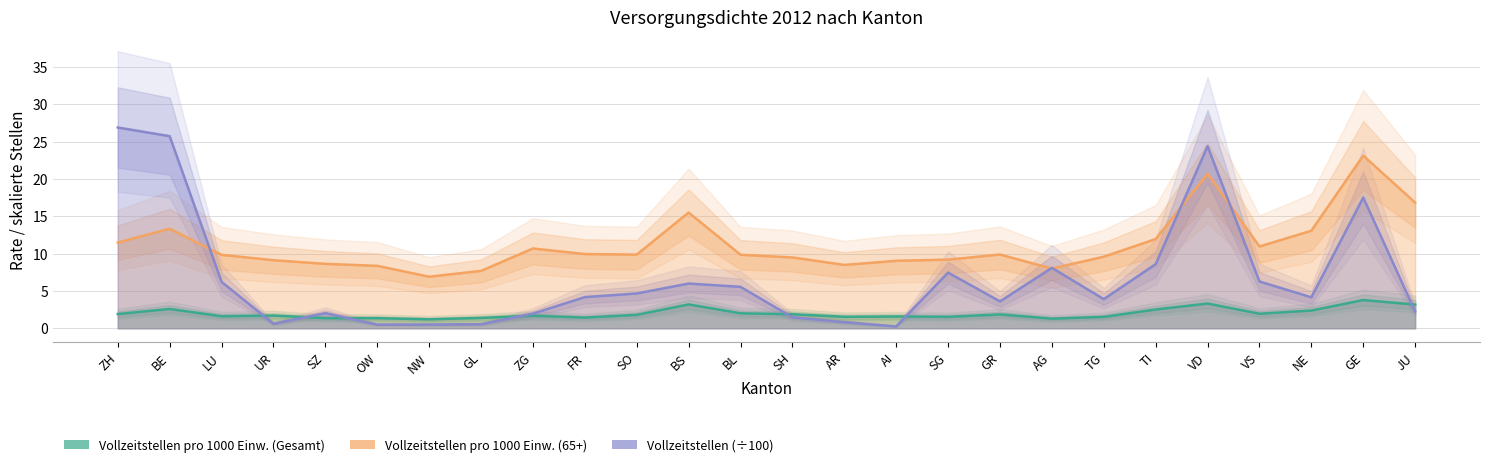

Which series has the widest spread of values?

Vollzeitstellen